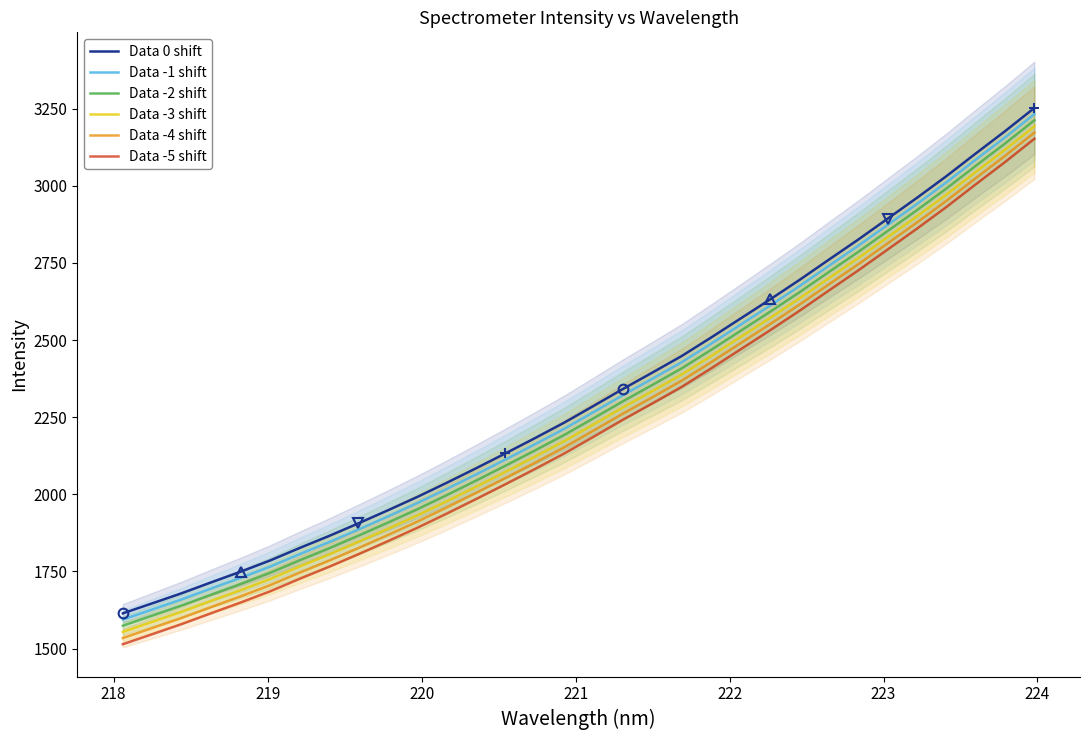

Which series has the largest range (max minus min)?

Data 0 shift